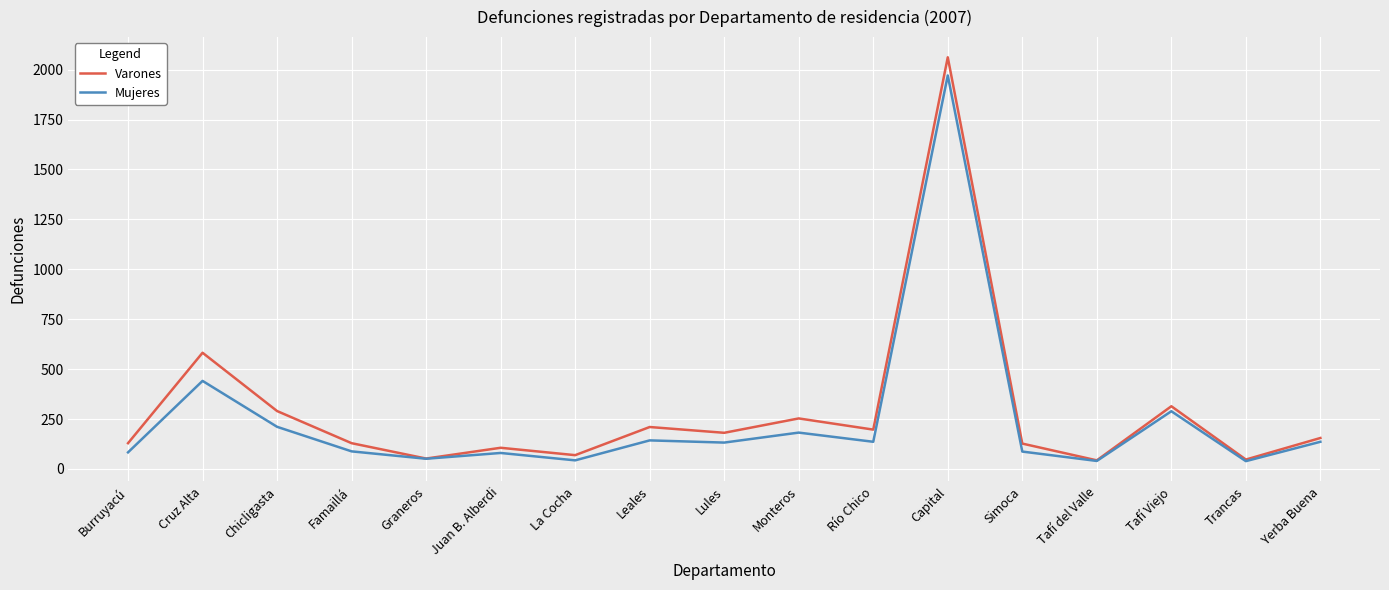

What is the minimum value for Varones?

43